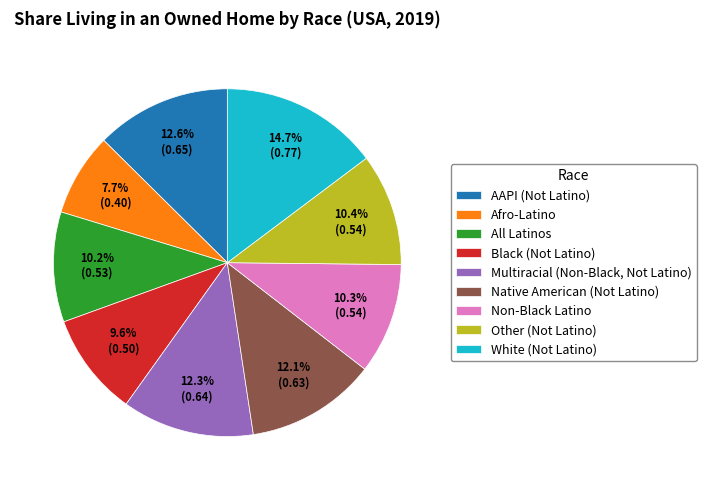

The Multiracial (Non-Black, Not Latino) slice represents 4% of the pie. True or false?

False